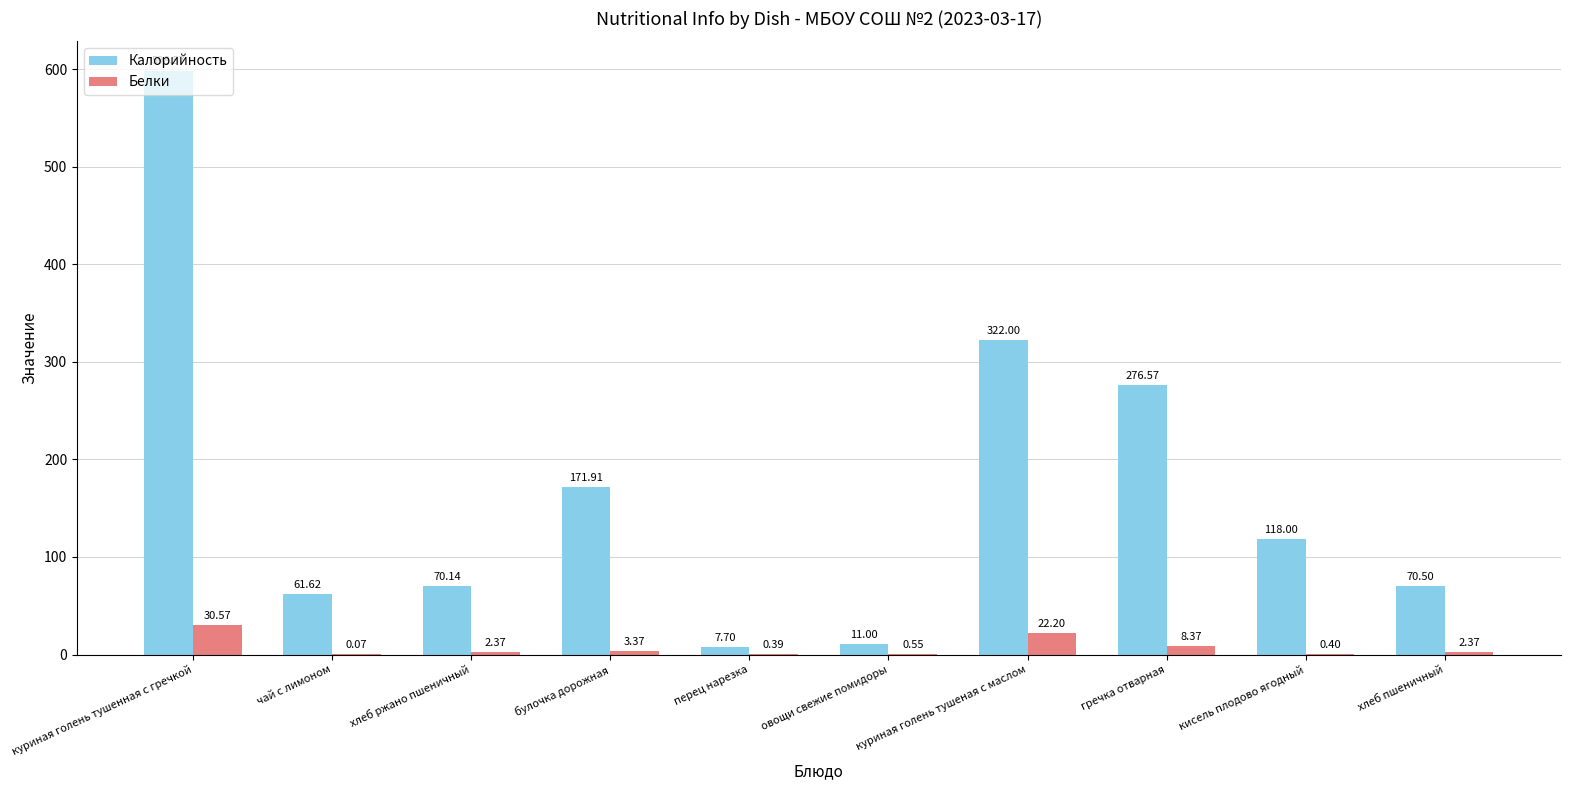

What is the spread (max minus min) of values at хлеб ржано пшеничный?

67.8